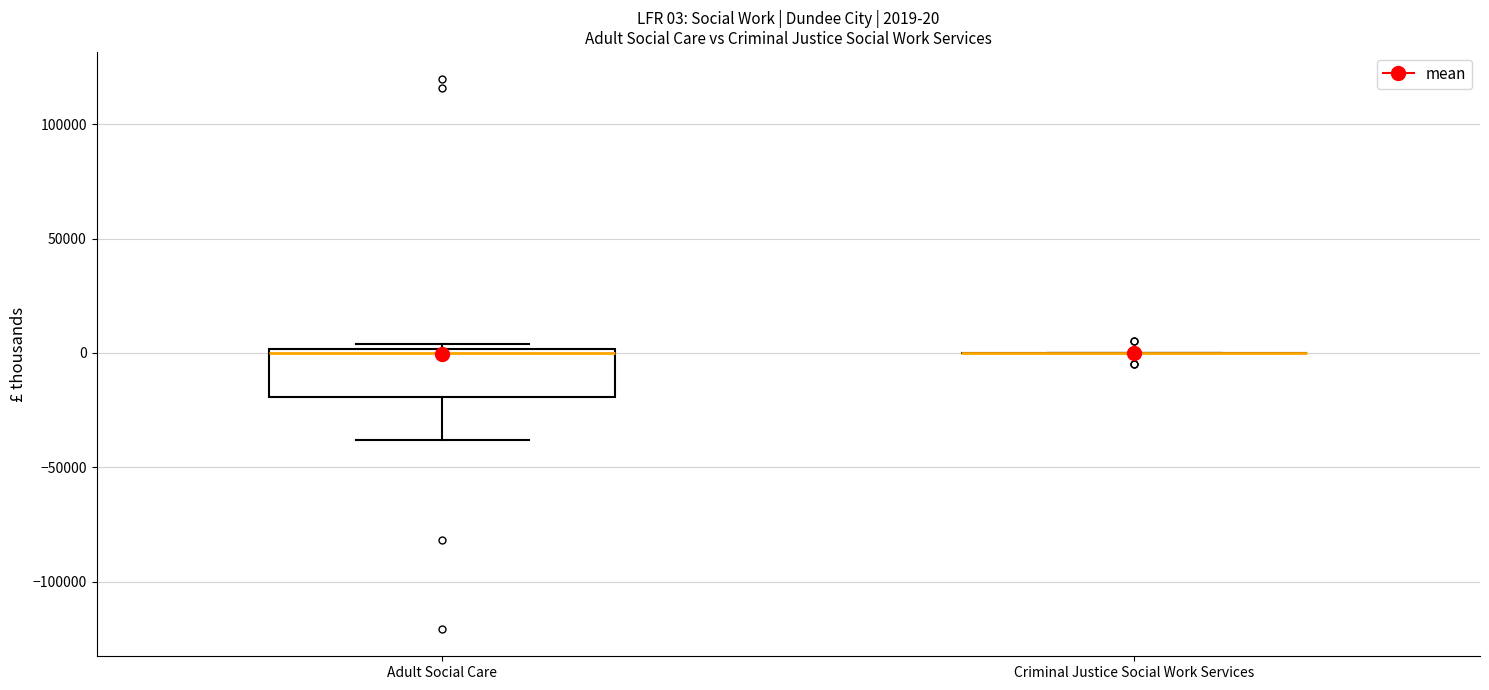

Which box is the tallest, from its lower edge to its upper edge?

Adult Social Care